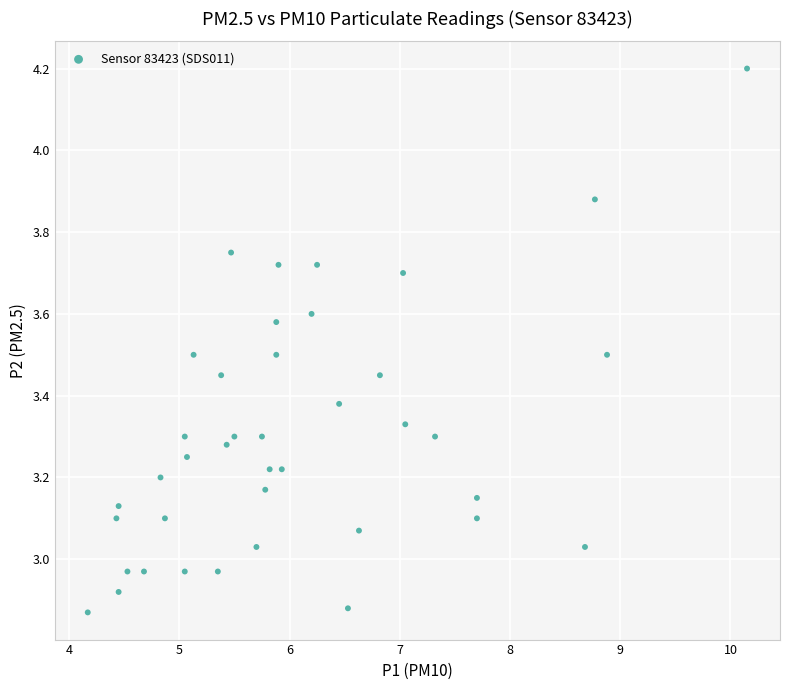

What is the range of X values (max minus min)?

6.0